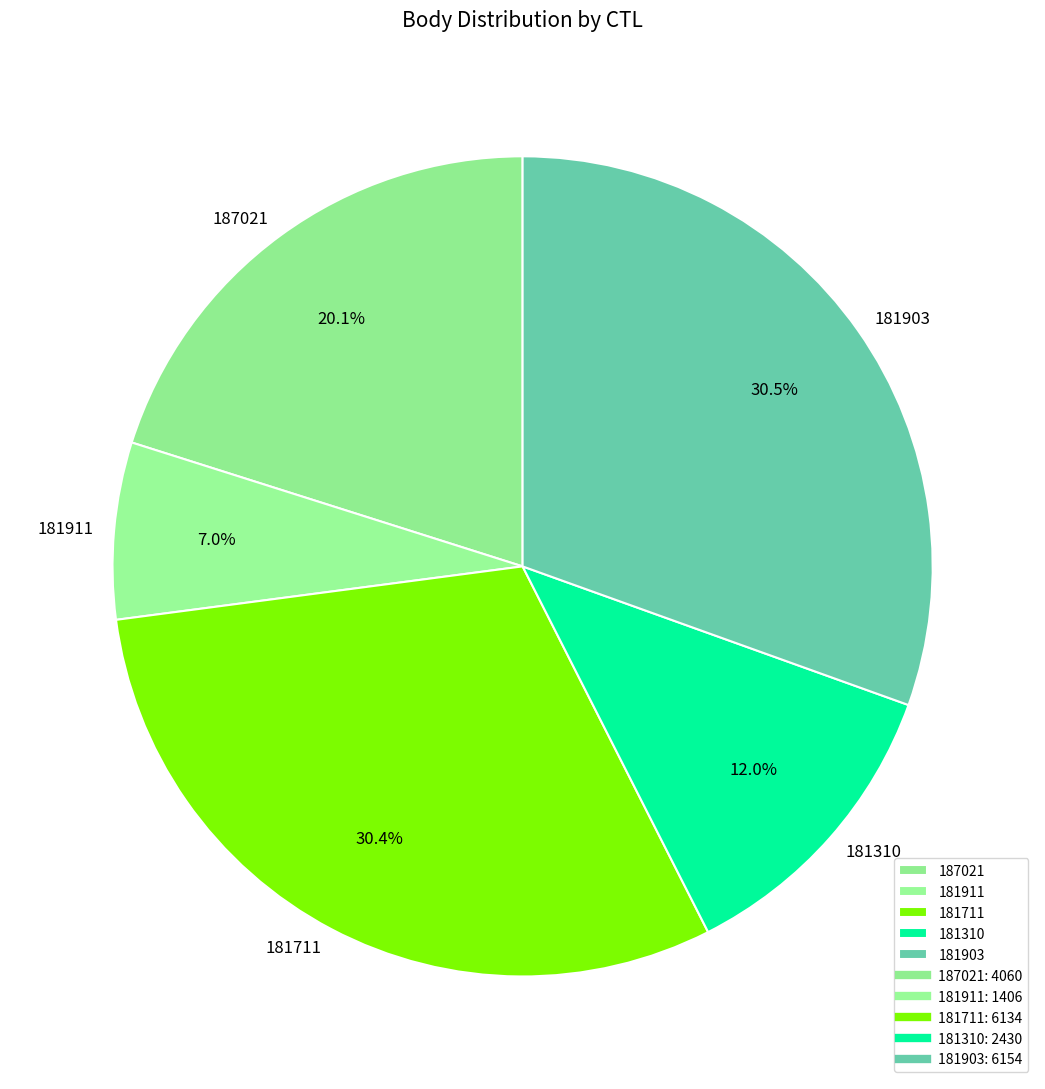

Count the number of slices in the pie.

5